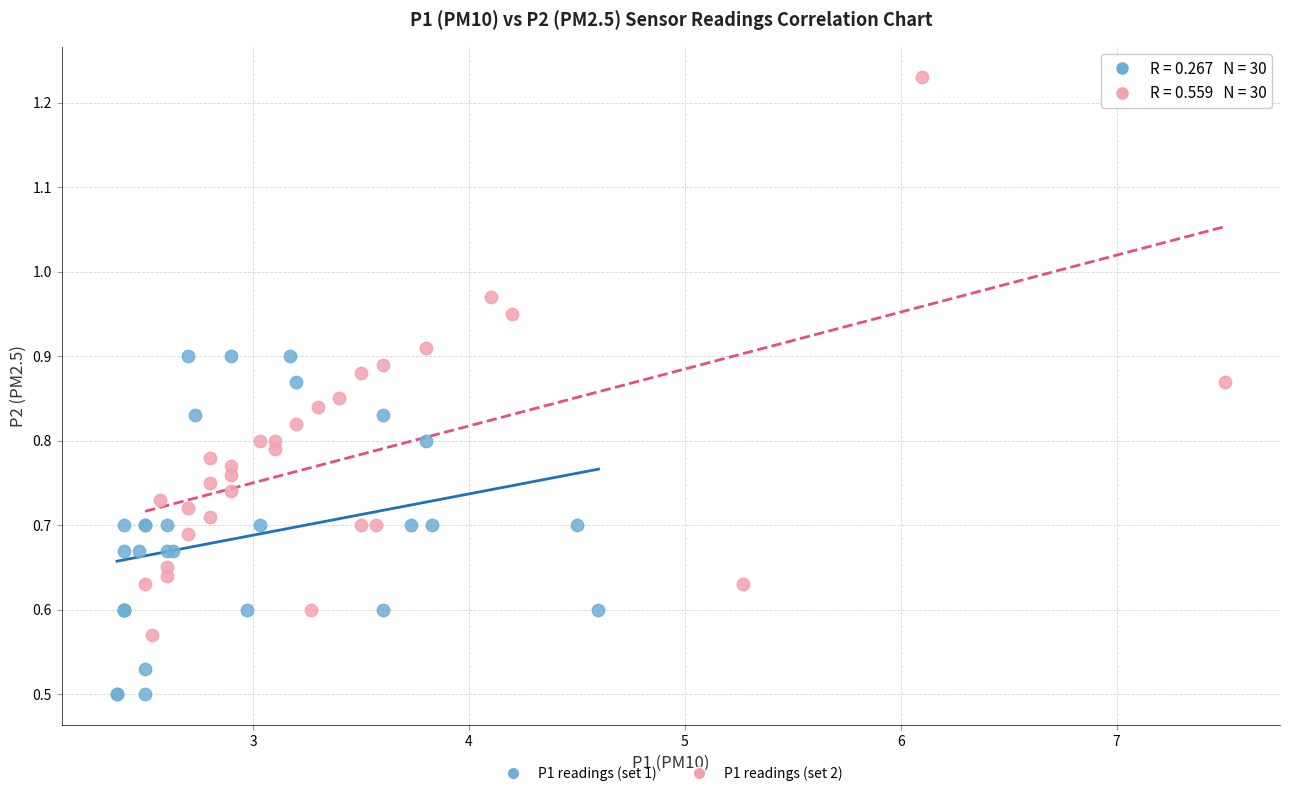

Which series has the largest Y range (max minus min)?

P1 readings (set 2)